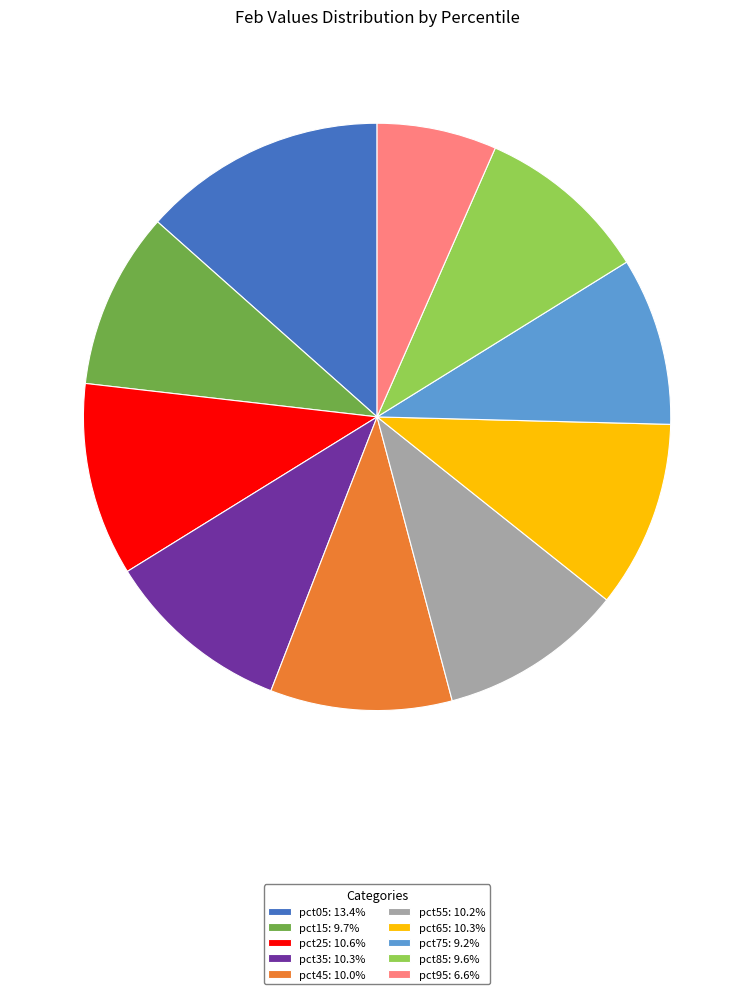

Is there any slice that represents more than half of the pie?

No